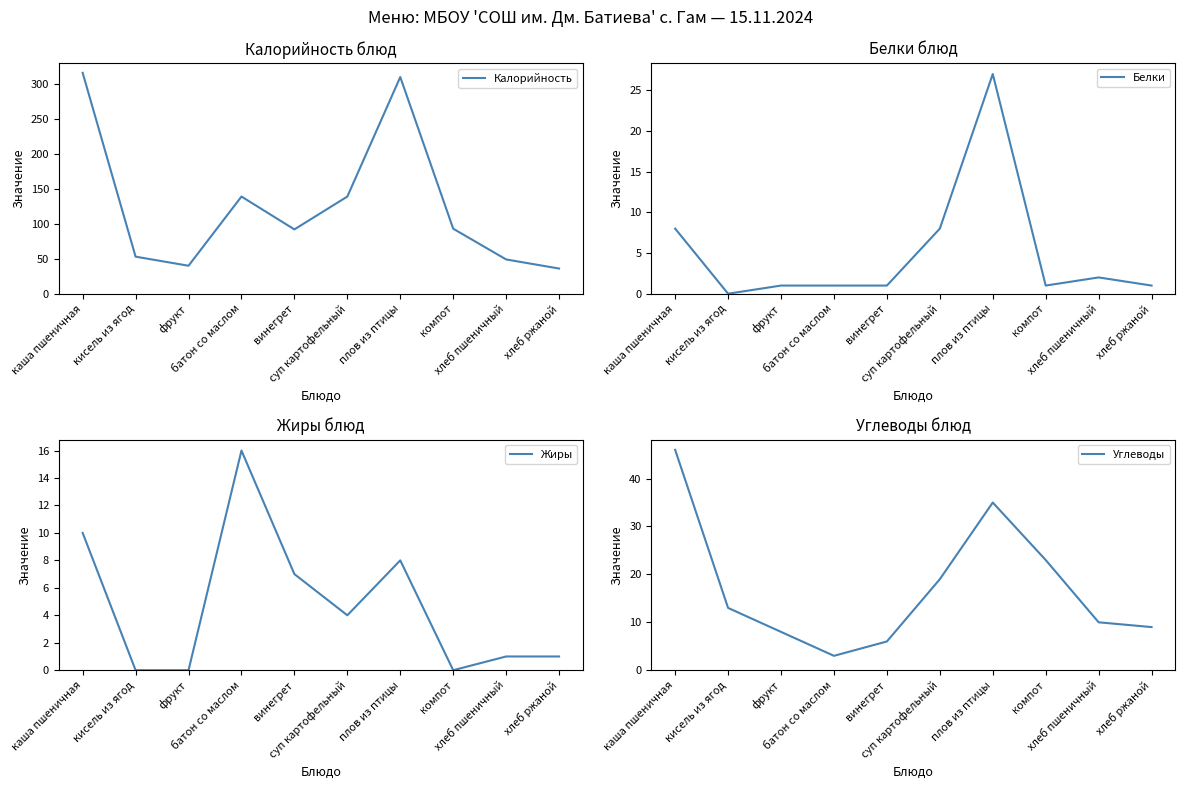

At which category is the sum across all series the highest?

каша пшеничная